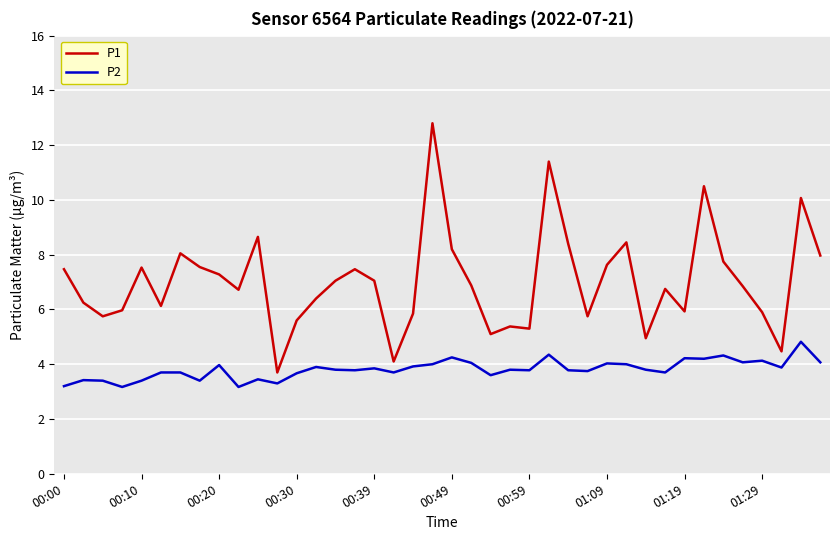

List the series in order of their overall mean, highest first.

P1, P2